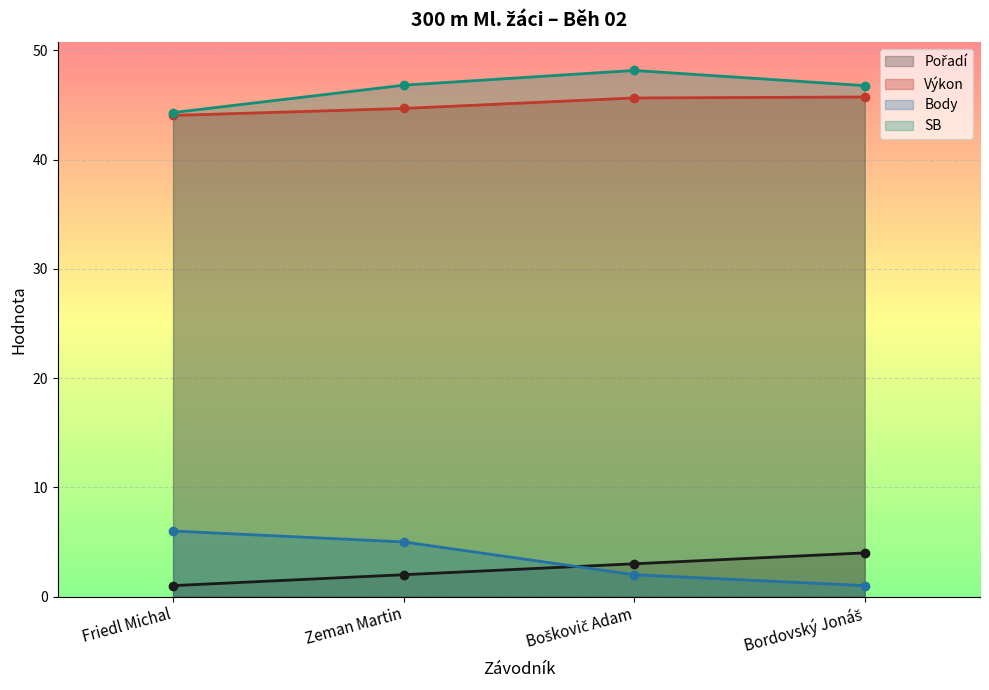

Which series changed the most between Zeman Martin and Boškovič Adam?

Body